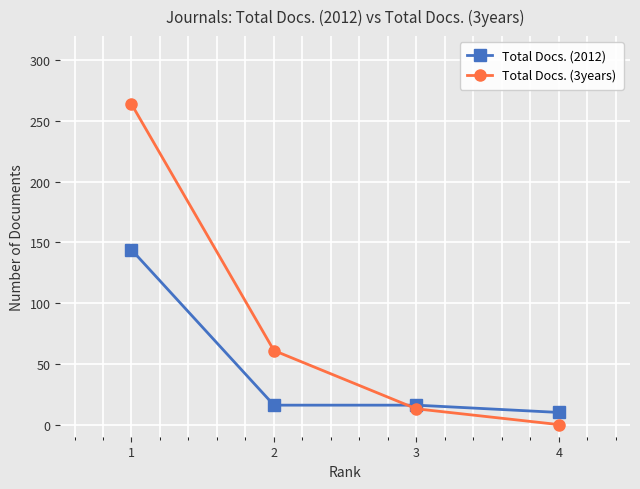

Reading left to right, list all the values displayed in this chart.

Total Docs. (2012): 1=144	2=16	3=16	4=10
Total Docs. (3years): 1=264	2=61	3=13	4=0